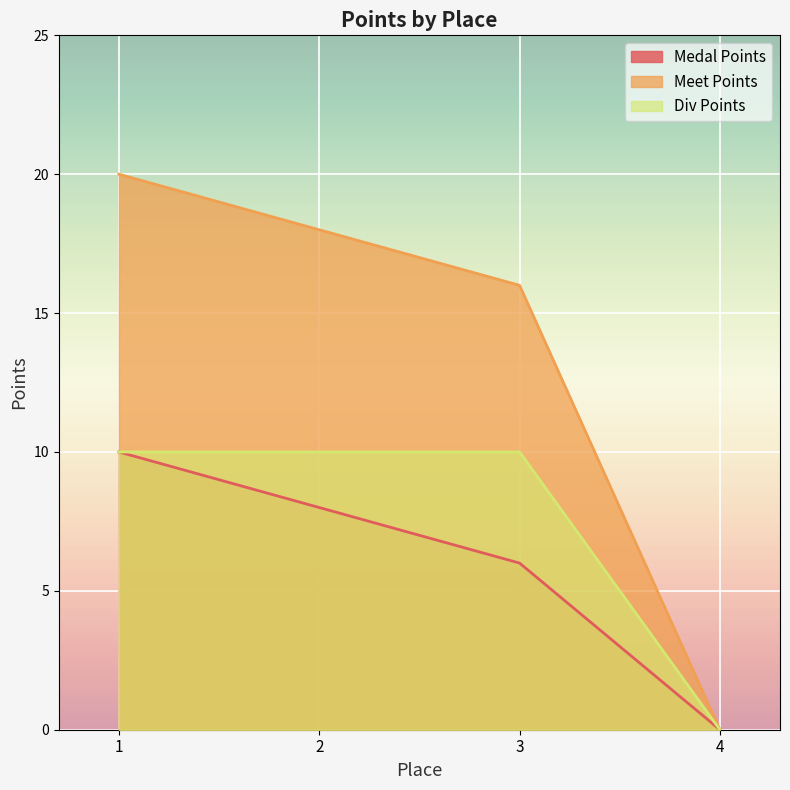

Between 1 and 3, which is larger?

1